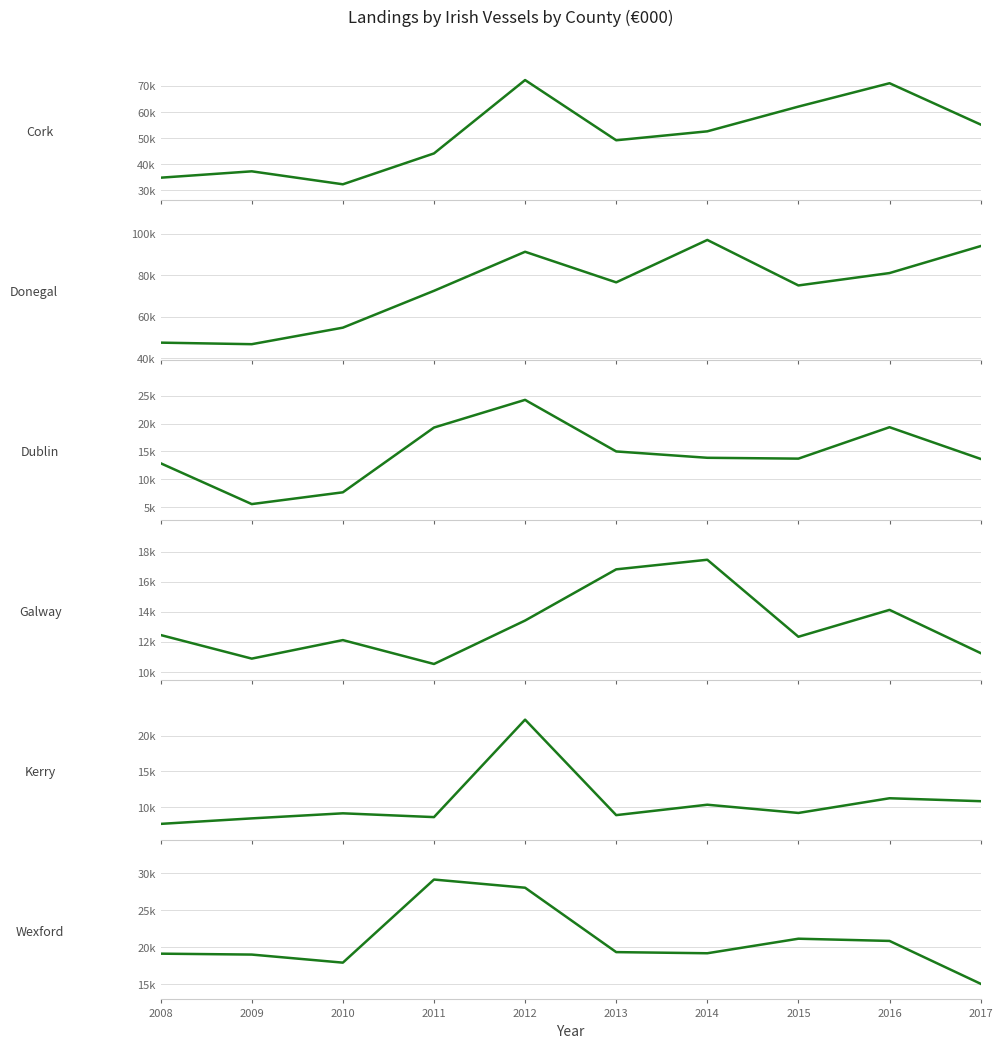

True or false: Galway has a value of 14129 at 2016.

True